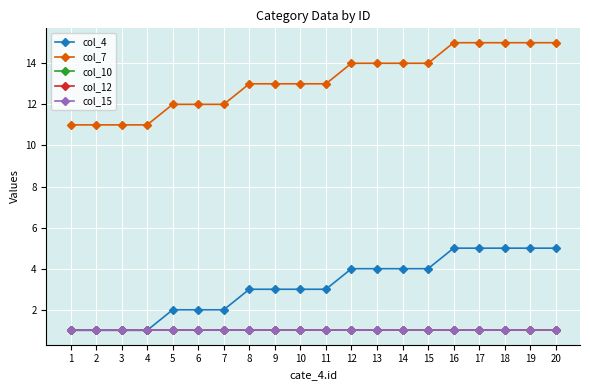

What is the average value of the col_15 series?

1